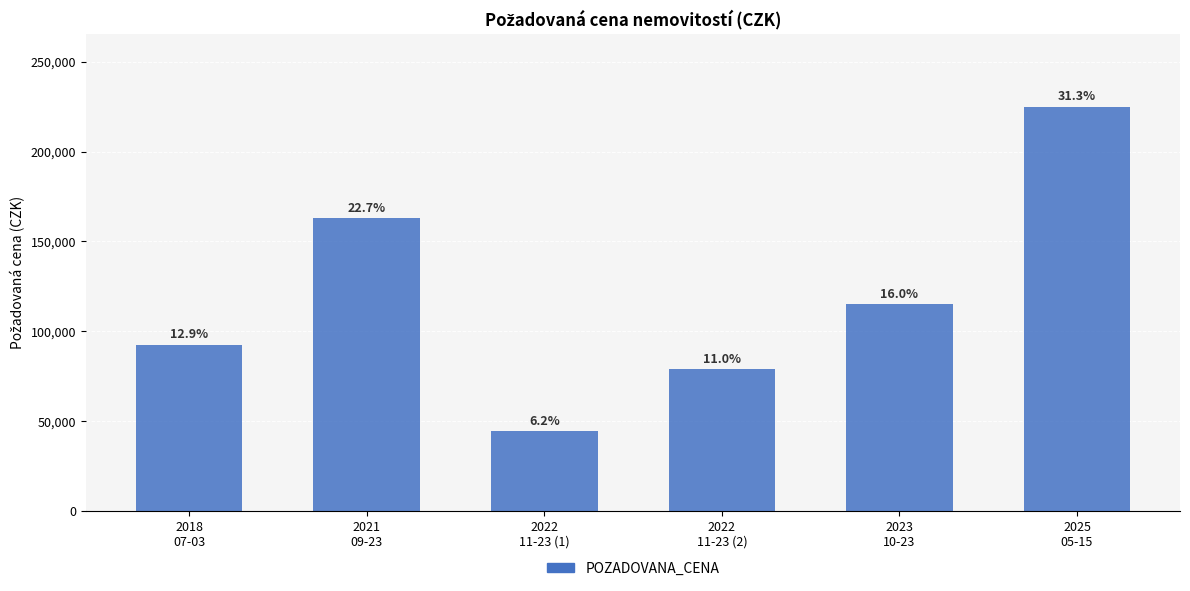

What is the label of the 3rd bar from the right?

2022
11-23 (2)